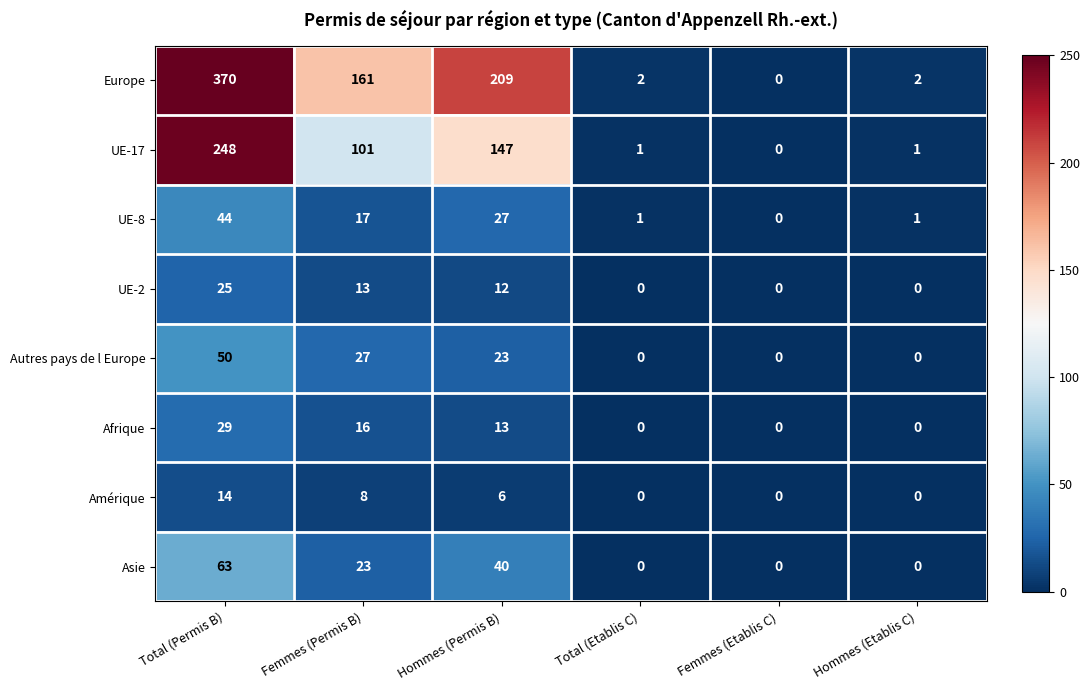

Is it true that Amérique equals 6 at Hommes (Permis B)?

True